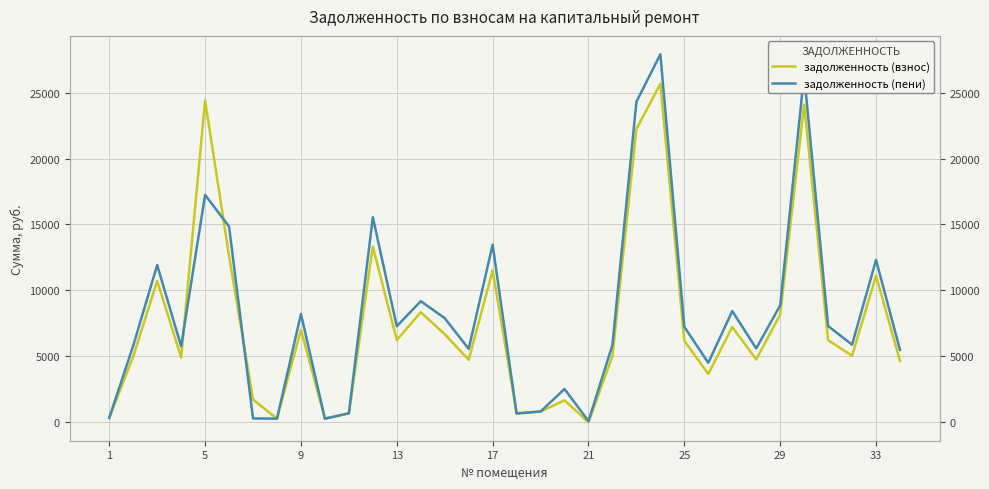

Is the value of задолженность (пени) at 33 greater than the value of задолженность (взнос) at 19?

Yes